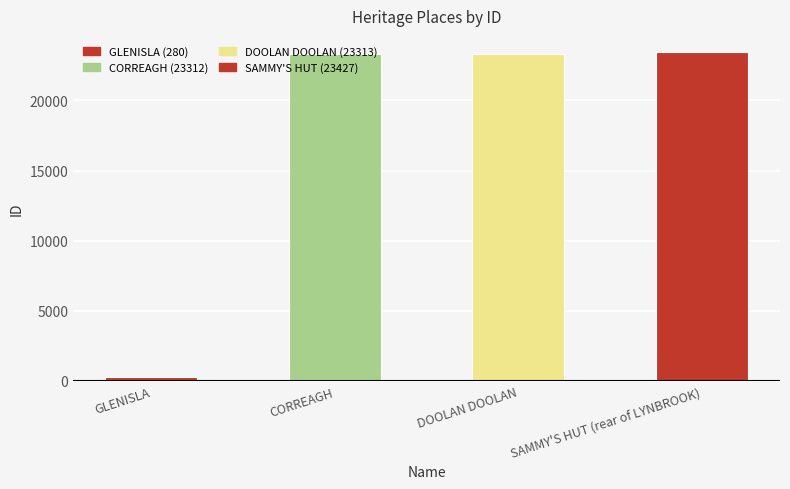

Between CORREAGH and GLENISLA, which is larger?

CORREAGH